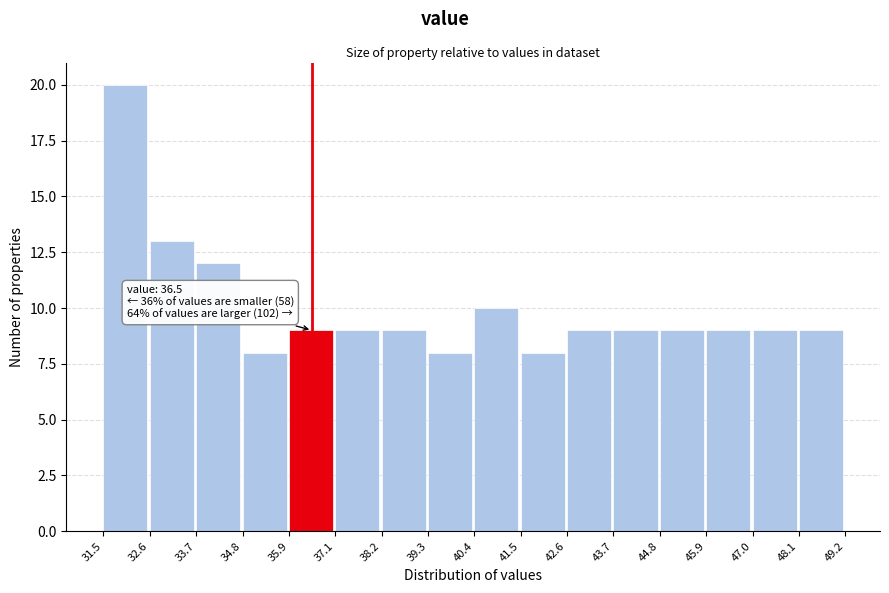

Over which range of the x-axis is the bar tallest?

31.5 to 32.6